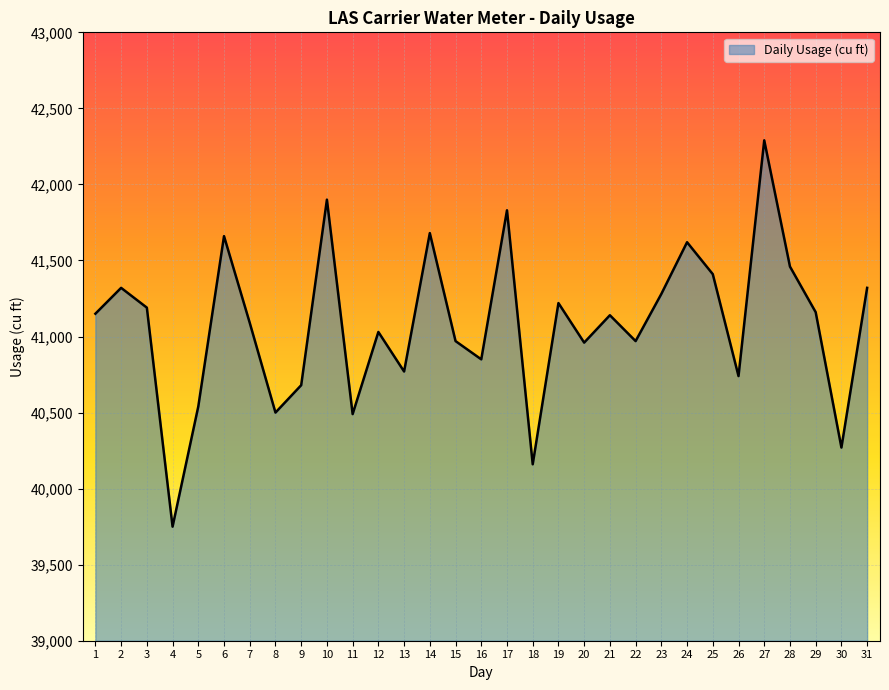

At which category does the data reach its first local peak?

2